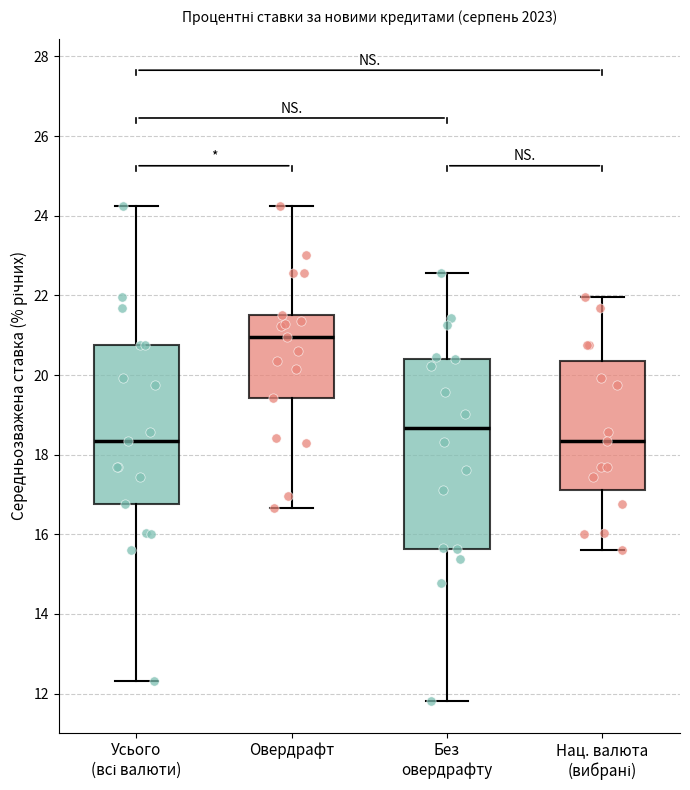

Reading left to right, transcribe this box plot: for each box, give where its median line is, the range the box spans, and where its two whiskers end, as read against the y-axis. The values are not printed on the chart, so give them approximately, as read against the axis.

Усього (всі валюти): median 18.4, box 16.8 to 20.8, whiskers 12.4 to 24.2
Овердрафт: median 21.0, box 19.4 to 21.6, whiskers 16.6 to 24.2
Без овердрафту: median 18.6, box 15.6 to 20.4, whiskers 11.8 to 22.6
Нац. валюта (вибрані): median 18.4, box 17.2 to 20.4, whiskers 15.6 to 22.0